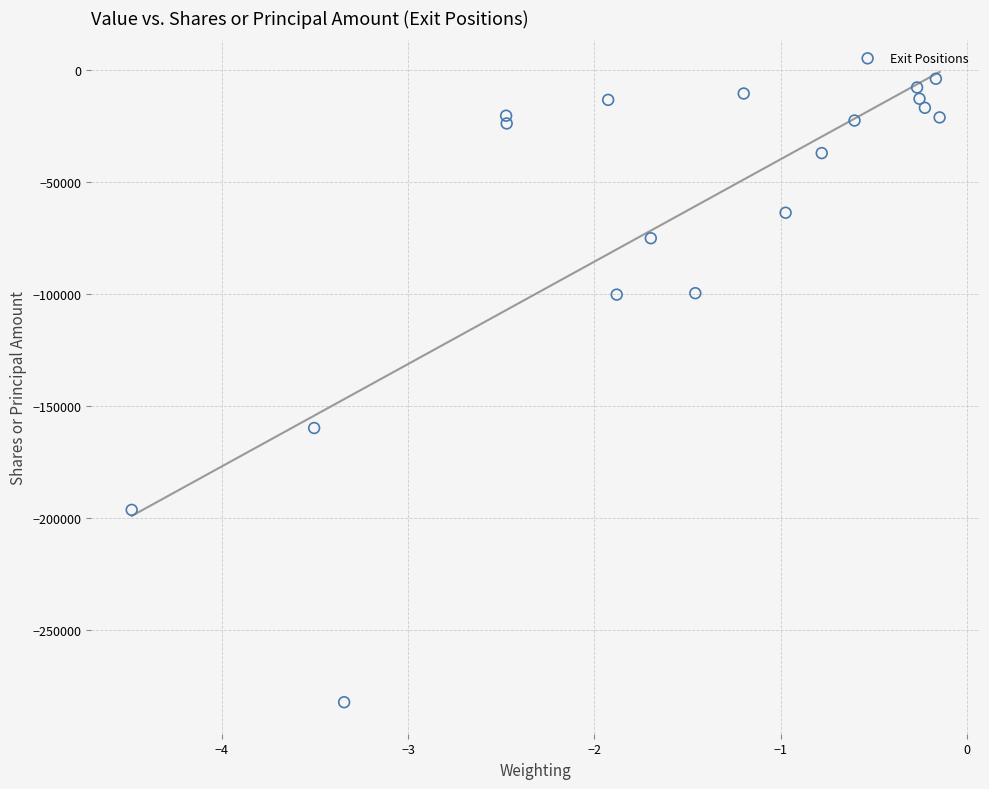

What is the range of Y values (max minus min)?

278412